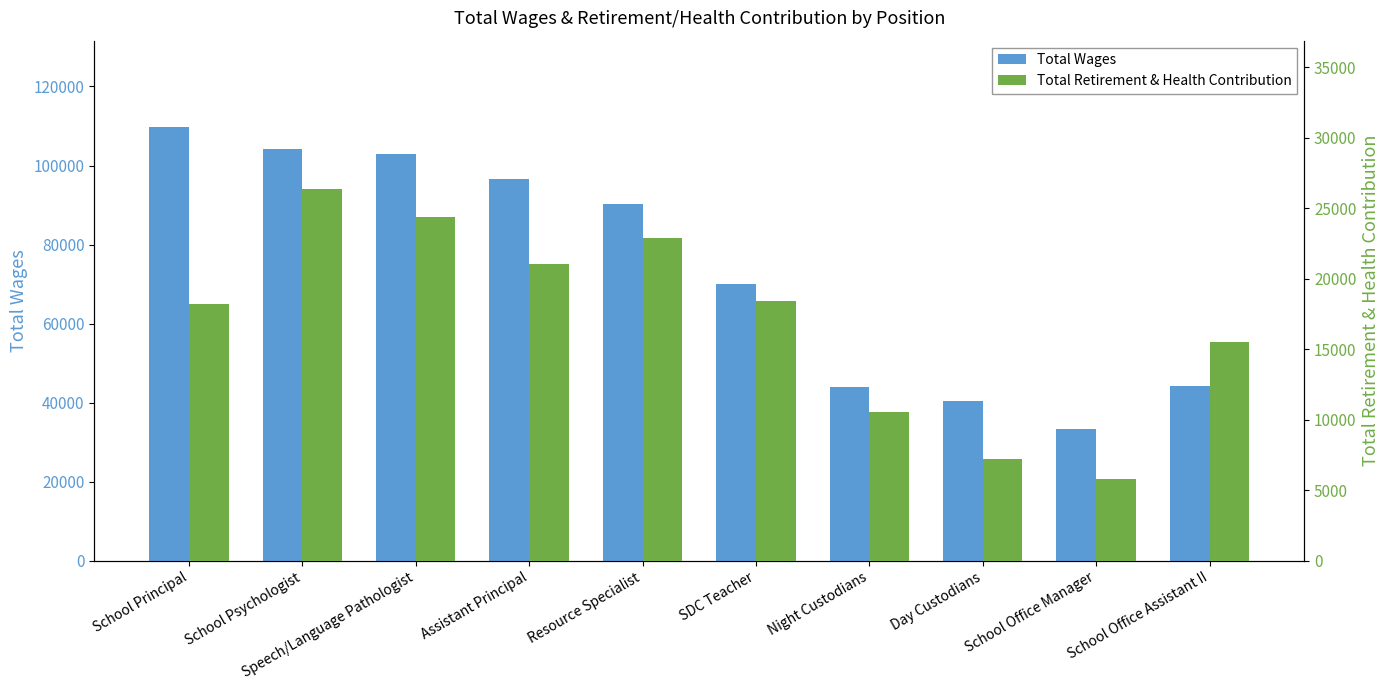

What are all the series names shown in the legend?

Total Wages, Total Retirement & Health Contribution